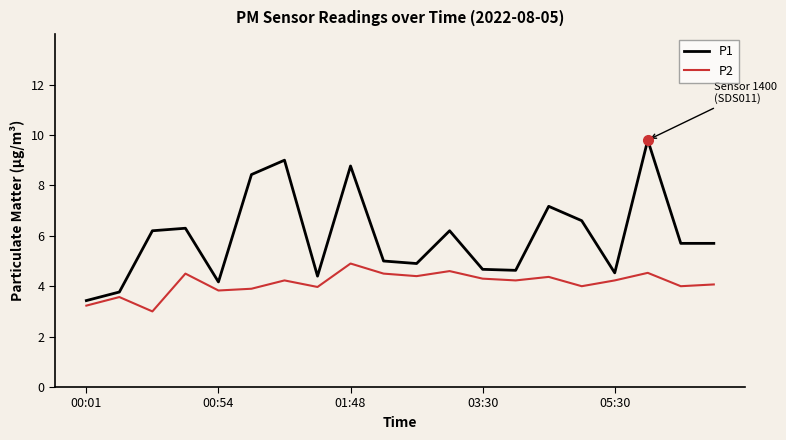

What is the difference between the maximum and minimum values in the P2 series?

1.9